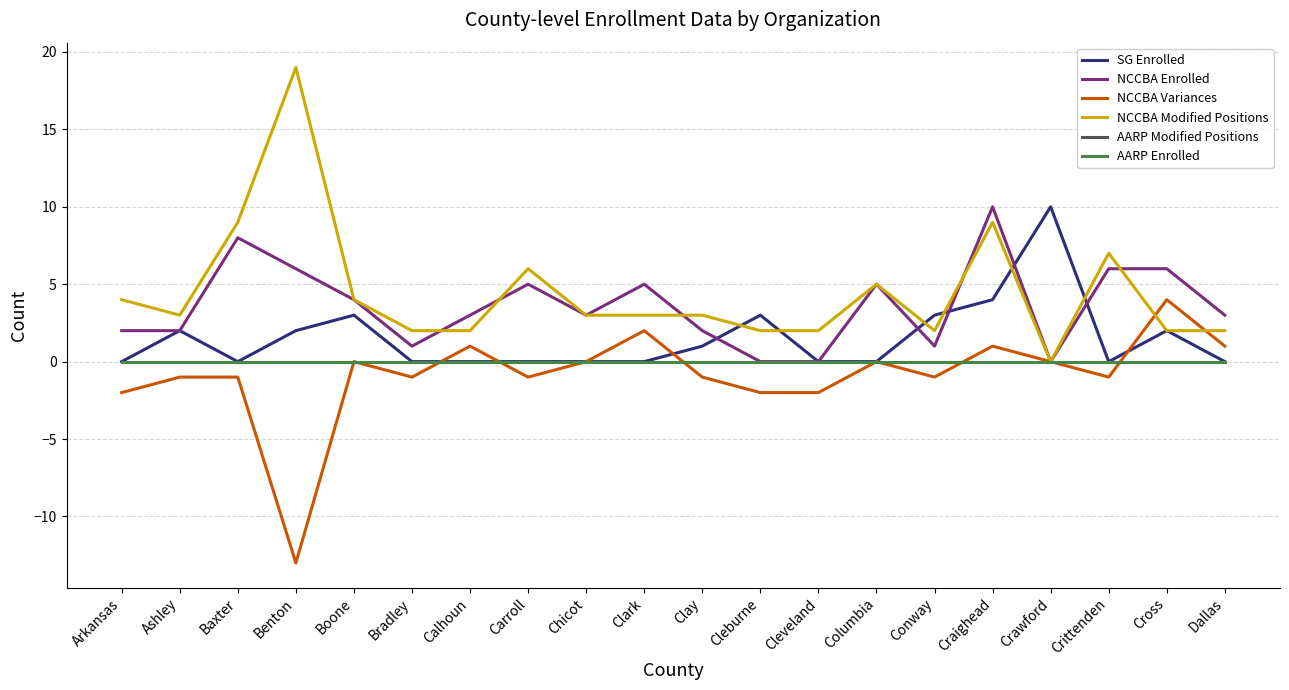

What is the minimum value shown in the chart?

-13